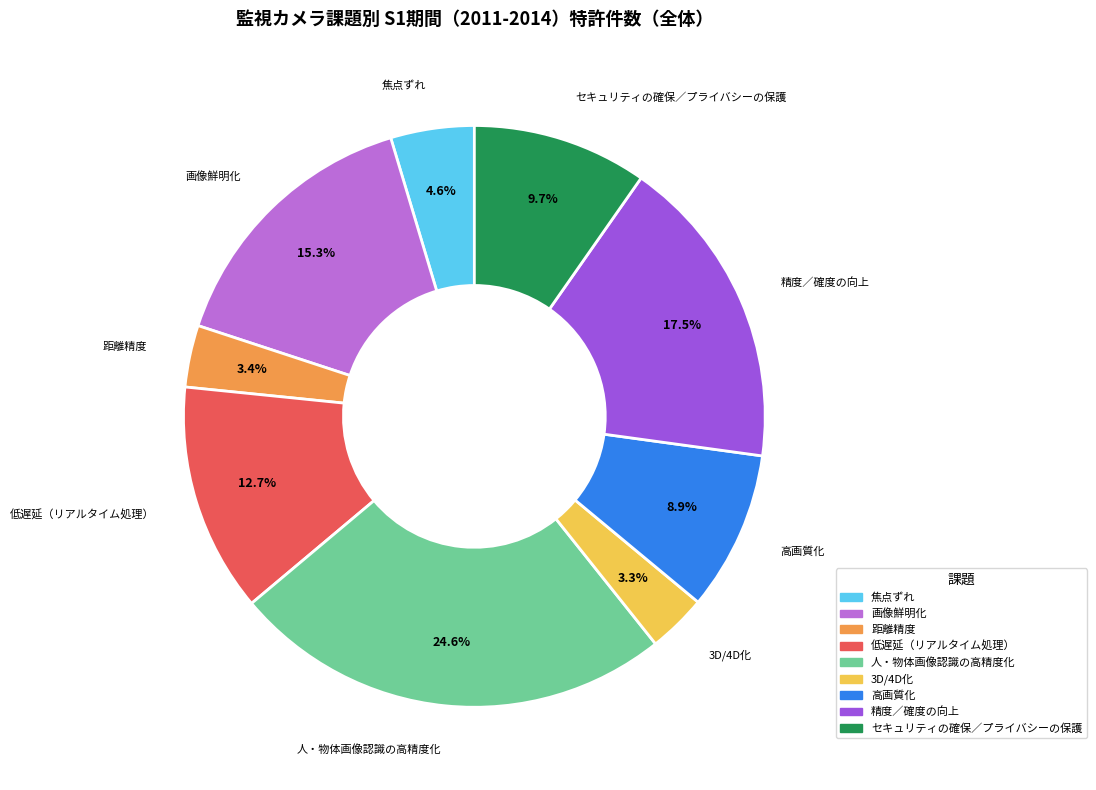

Is 人・物体画像認識の高精度化 the majority of the pie?

No